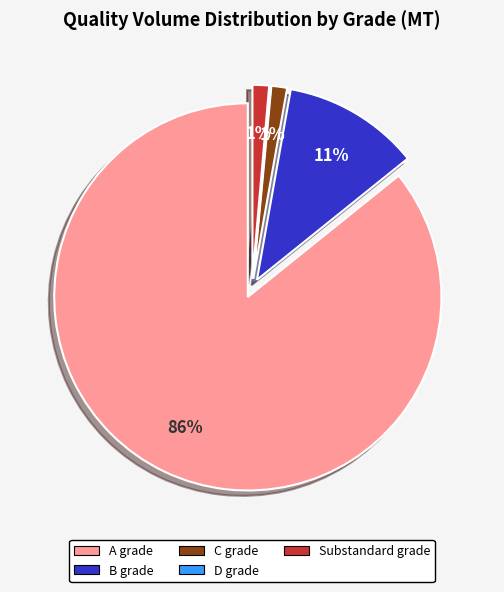

The A grade slice represents 73% of the pie. True or false?

False